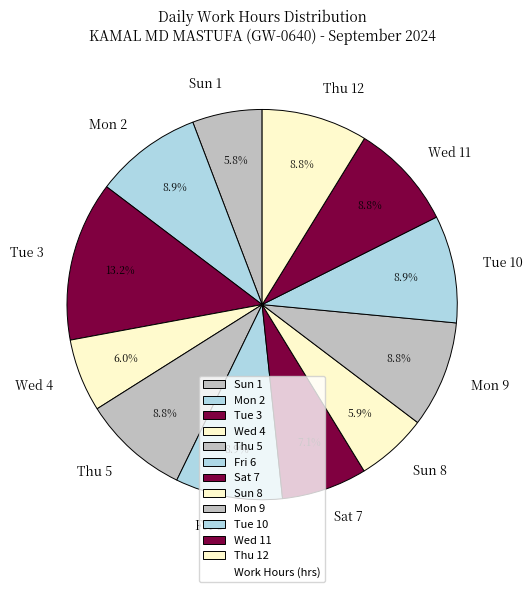

To the nearest percent, what percentage of the pie is Tue 10?

9%